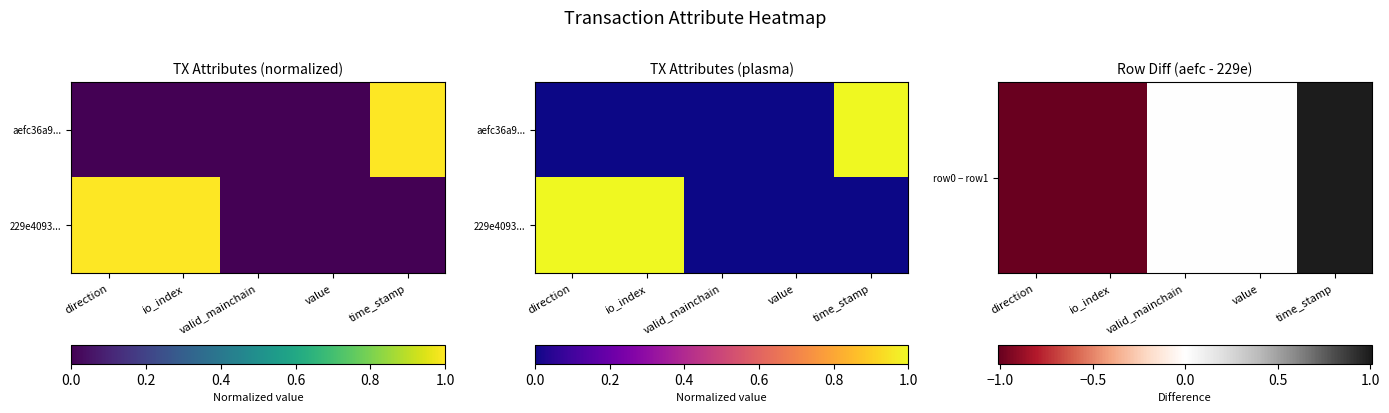

Rank the categories by 229e4093... value from lowest to highest.

valid_mainchain, value, time_stamp, direction, io_index